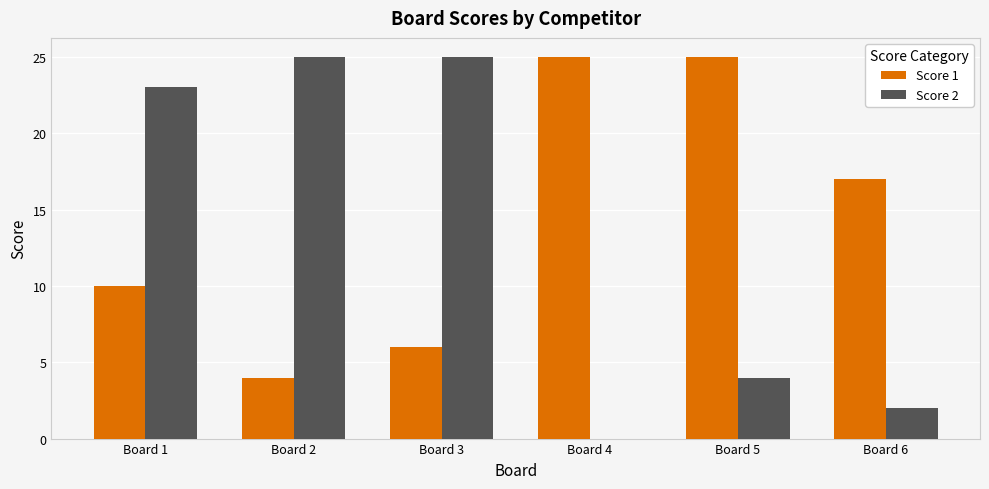

Reading left to right, extract all data points from this chart.

Score 1: Board 1=10	Board 2=4	Board 3=6	Board 4=25	Board 5=25	Board 6=17
Score 2: Board 1=23	Board 2=25	Board 3=25	Board 4=0	Board 5=4	Board 6=2